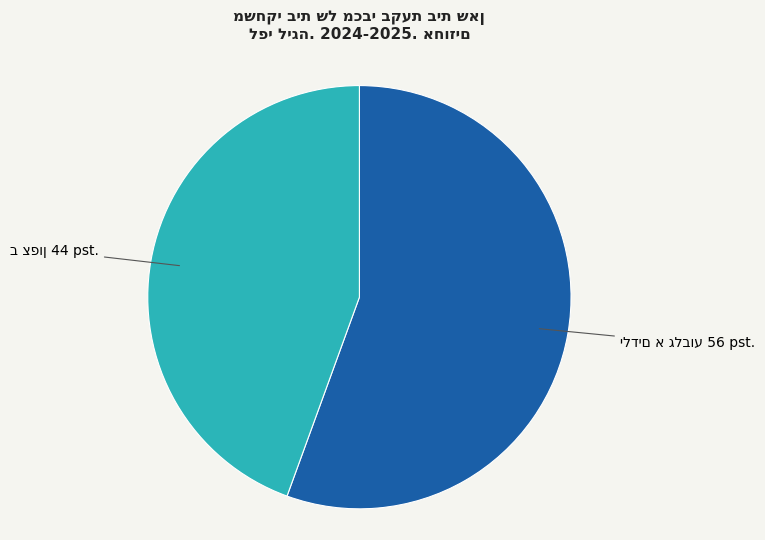

Does any single category account for the majority?

Yes